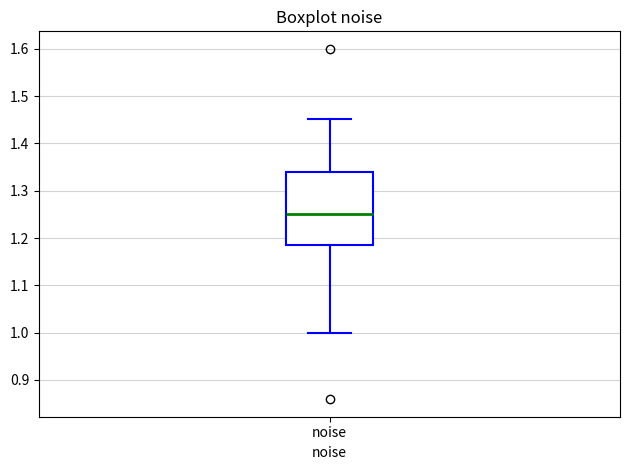

Transcribe this box plot: give where the median line is, the range the box spans, and where the two whiskers end, as read against the y-axis. The values are not printed on the chart, so give them approximately, as read against the axis.

median 1.25, box 1.19 to 1.34, whiskers 1.00 to 1.45